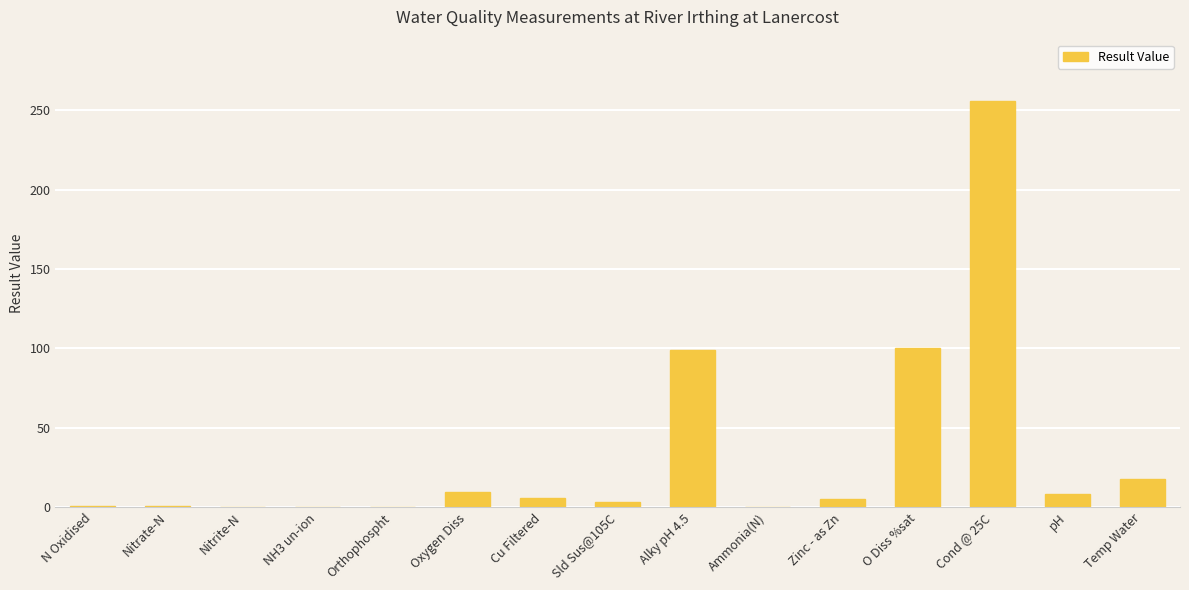

What is the average value?

33.7